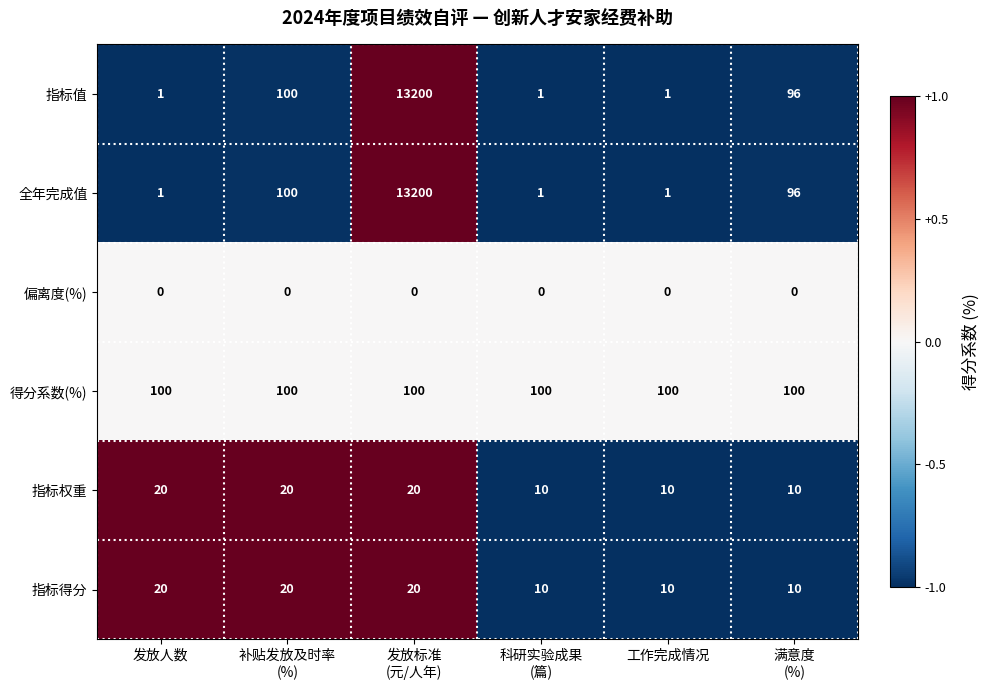

What is the maximum value for 指标值?

13200